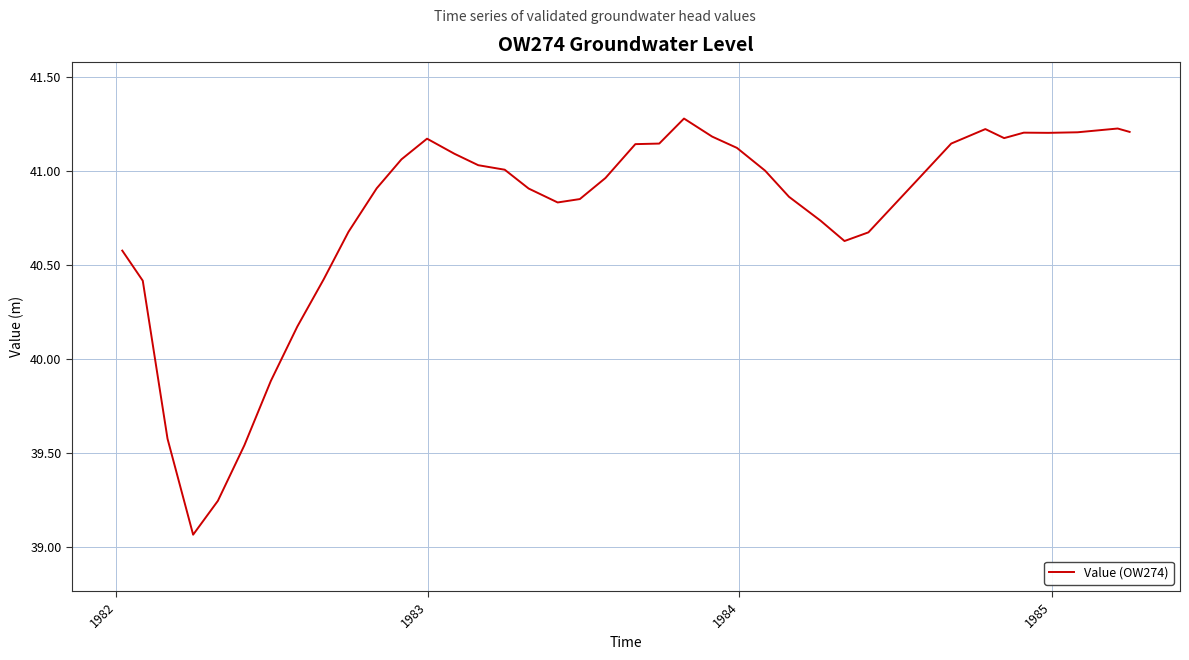

What is the maximum value shown in the chart?

41.3